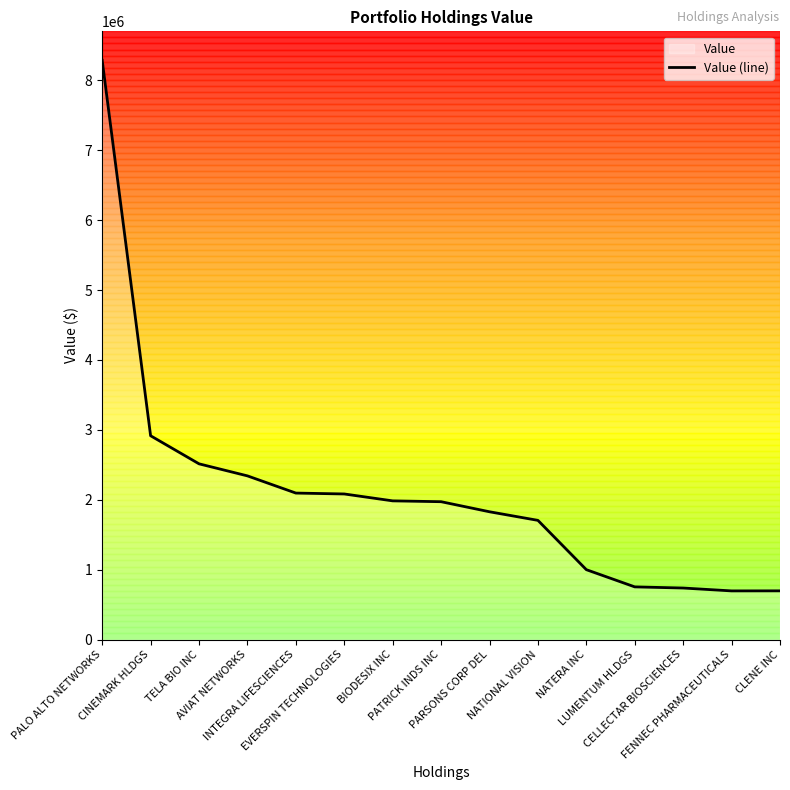

Where is the first local minimum?

FENNEC PHARMACEUTICALS